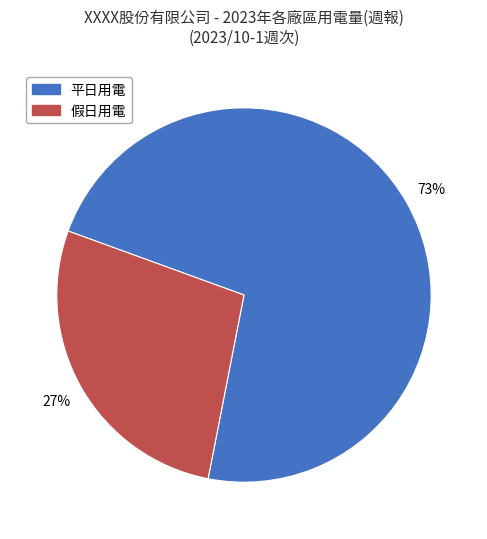

To the nearest percent, what is the average slice percentage?

50%